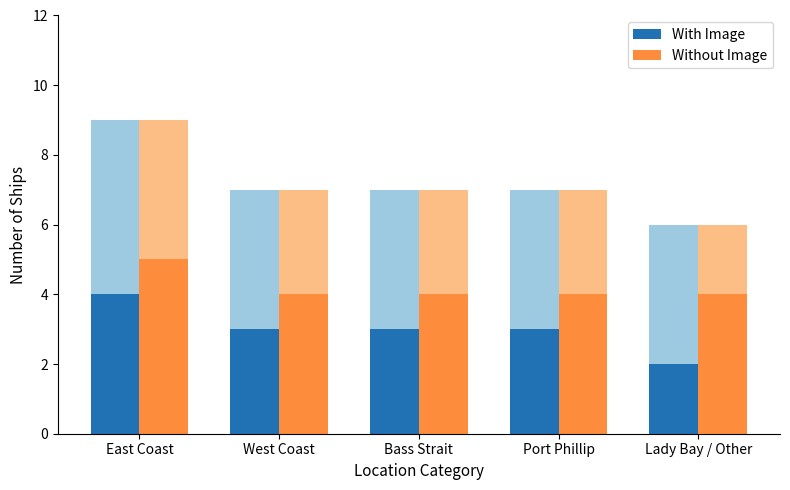

What are all the series names shown in the legend?

With Image, Without Image